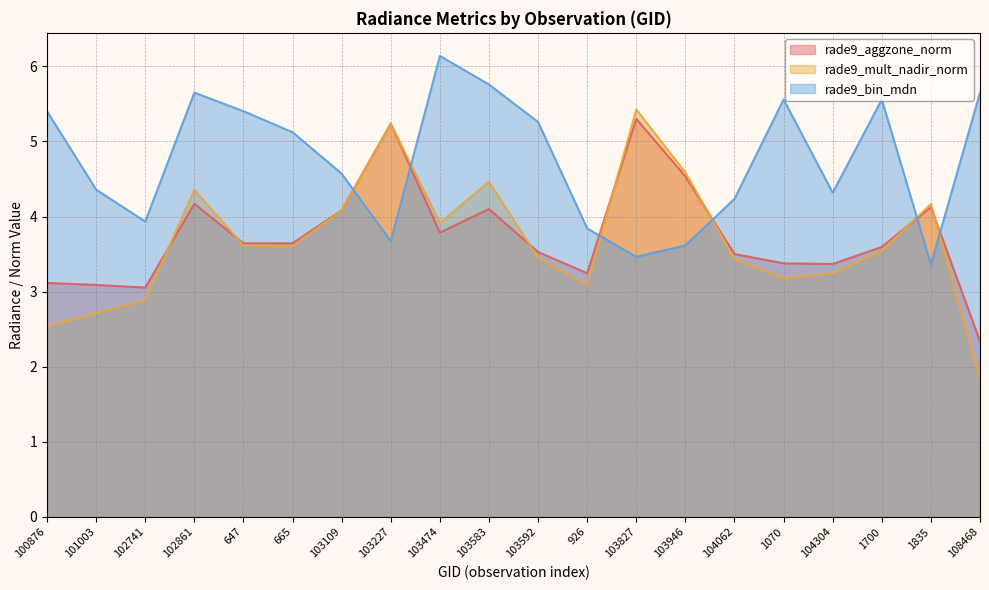

What is the sum of all rade9_mult_nadir_norm values?

73.4